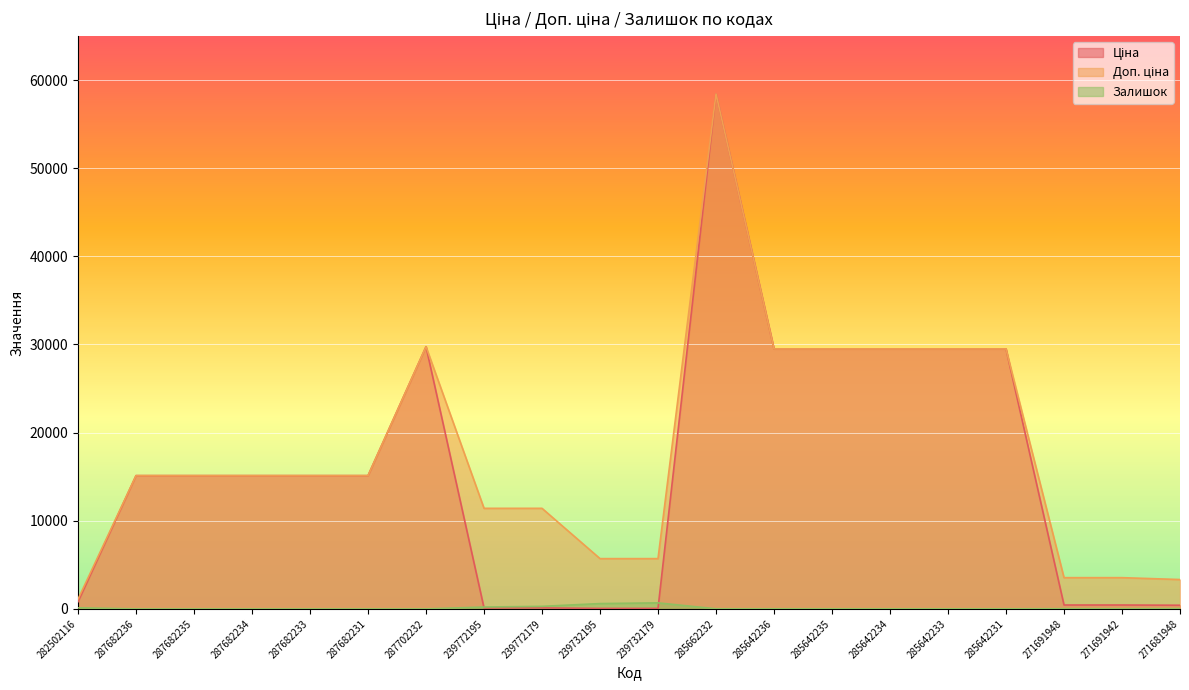

Reading left to right, transcribe all the data shown in this chart.

Ціна: 282502116=818.5	287682236=15120.0	287682235=15120.0	287682234=15120.0	287682233=15120.0	287682231=15120.0	287702232=29747.2	239772195=114.1	239772179=114.1	239732195=57.0	239732179=57.0	285662232=58426.5	285642236=29491.5	285642235=29491.5	285642234=29491.5	285642233=29491.5	285642231=29491.5	271691948=443.1	271691942=443.1	271681948=416.6
Доп. ціна: 282502116=1109.2	287682236=15120.0	287682235=15120.0	287682234=15120.0	287682233=15120.0	287682231=15120.0	287702232=29747.2	239772195=11410.0	239772179=11410.0	239732195=5705.0	239732179=5705.0	285662232=58426.5	285642236=29491.5	285642235=29491.5	285642234=29491.5	285642233=29491.5	285642231=29491.5	271691948=3545.0	271691942=3545.0	271681948=3332.5
Залишок: 282502116=125.0	287682236=0.0	287682235=0.0	287682234=0.0	287682233=0.0	287682231=0.0	287702232=0.0	239772195=215.0	239772179=290.0	239732195=605.0	239732179=686.0	285662232=14.0	285642236=12.0	285642235=13.0	285642234=10.0	285642233=9.0	285642231=11.0	271691948=22.0	271691942=13.0	271681948=30.0